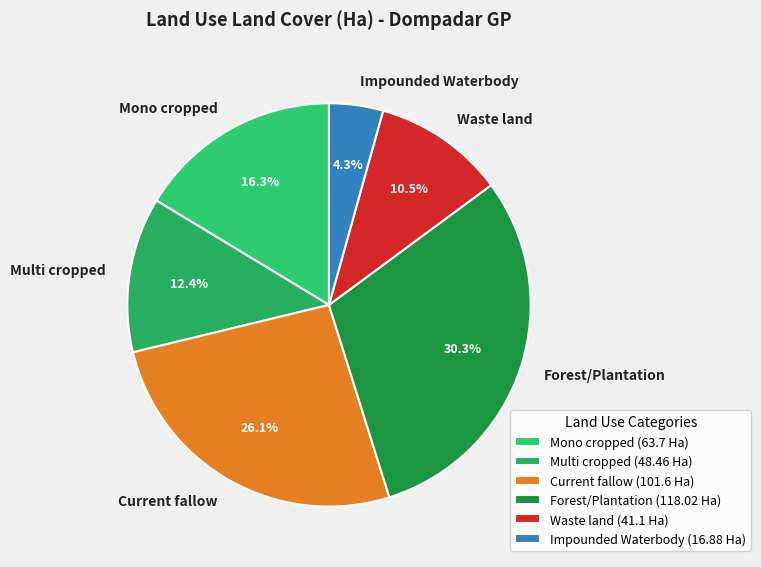

Is there a majority slice in this chart?

No